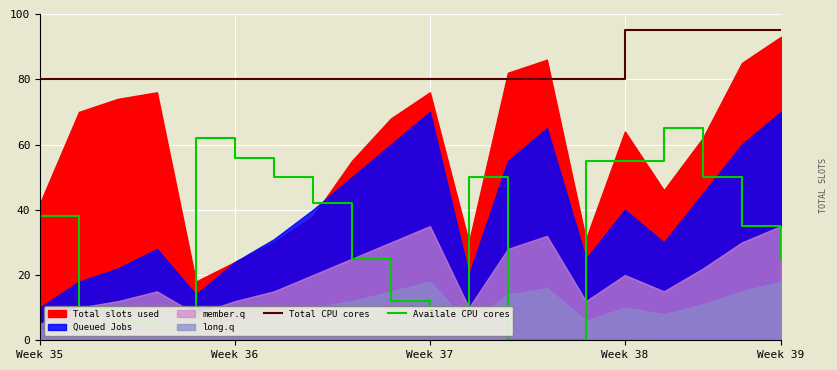

What is the average value of the Availale CPU cores series?

32